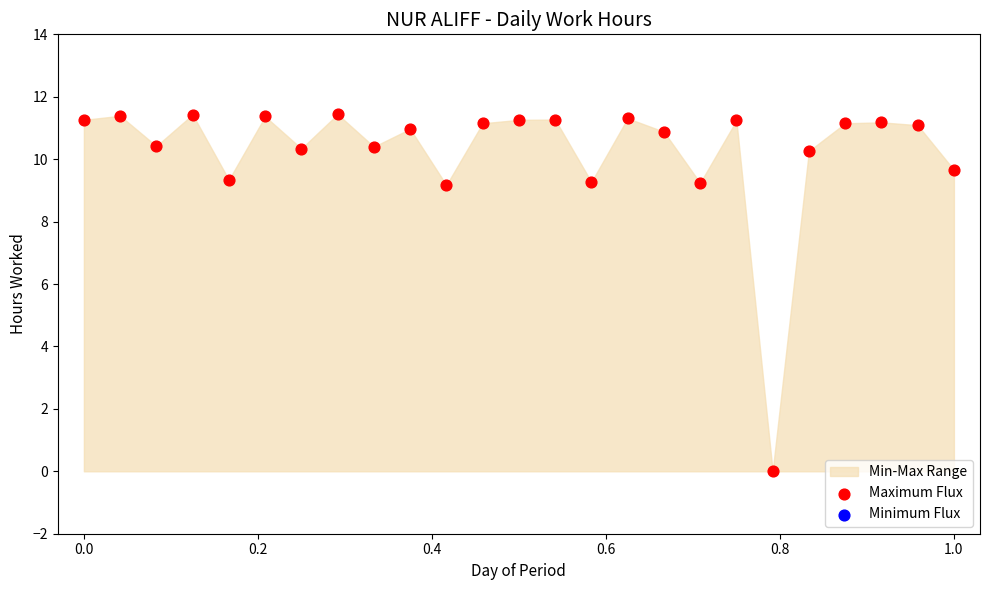

Which series has the largest total across all categories?

Maximum Flux